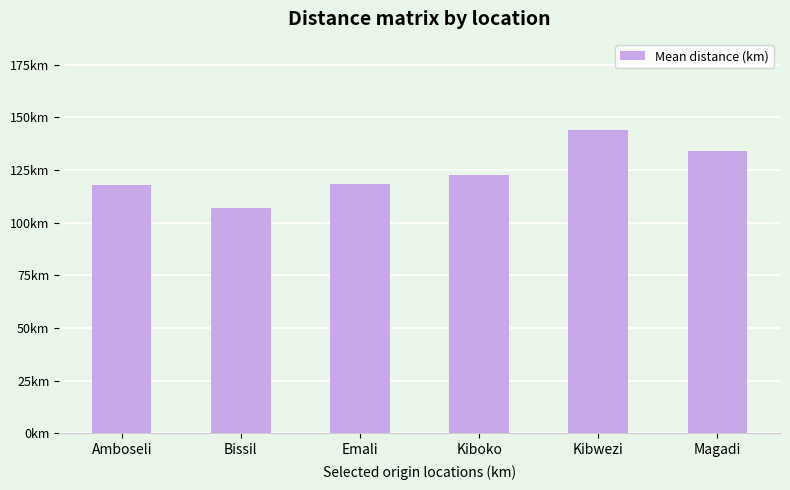

Does the chart contain any negative values?

No